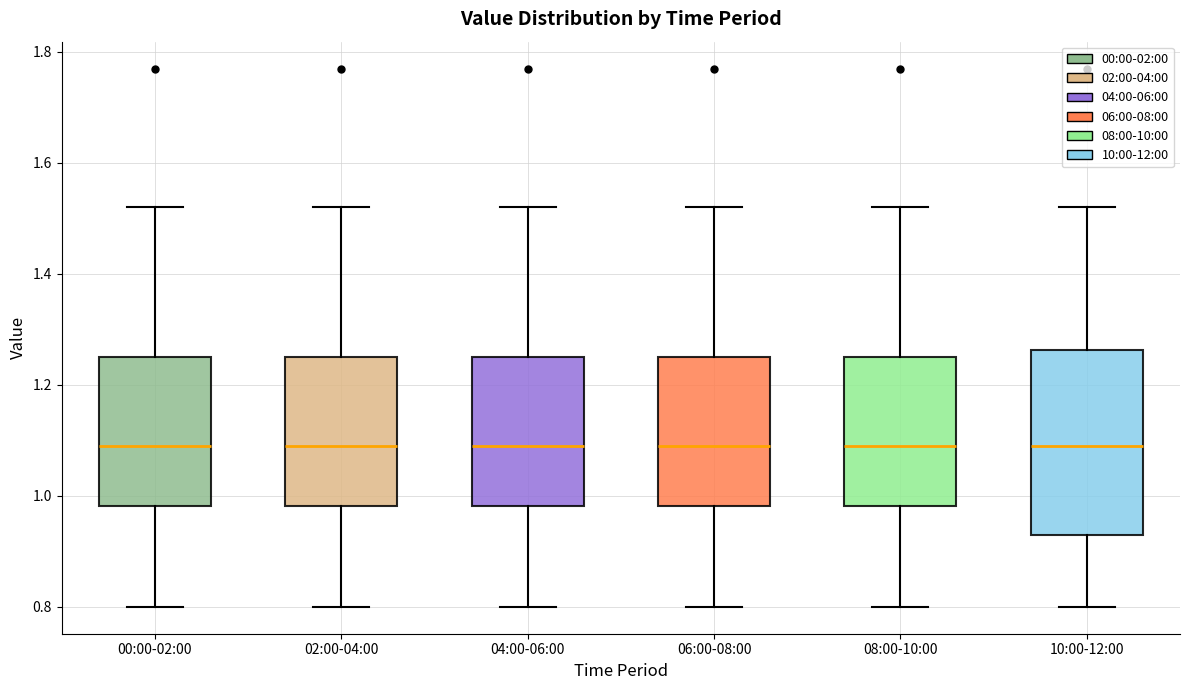

Comparing the boxes themselves (not the whiskers), which one is the tallest?

10:00-12:00